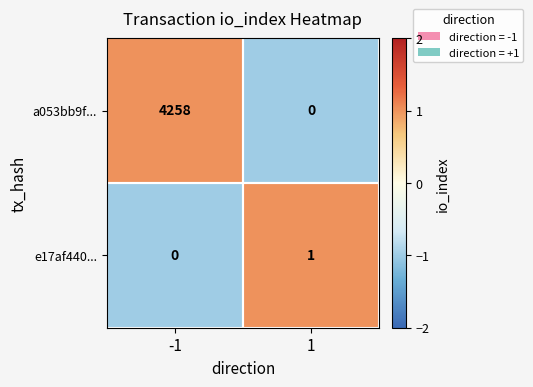

Is it true that e17af440... equals 0 at -1?

True